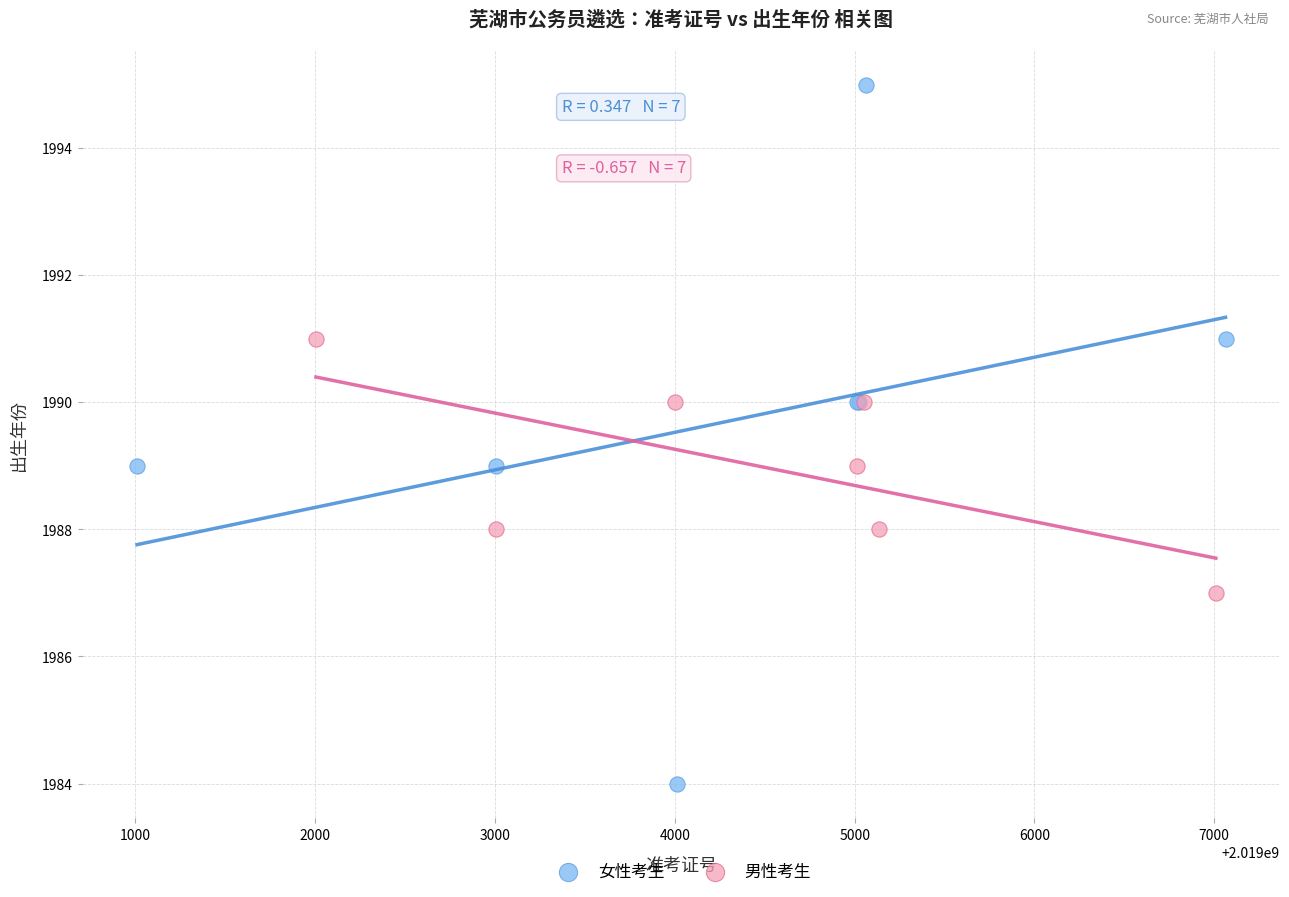

Which series reaches the maximum Y coordinate?

女性考生